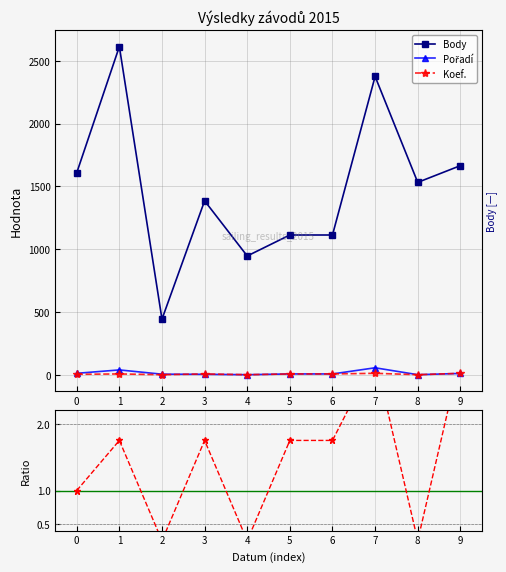

What value does the Pořadí series have at 4?

1.0